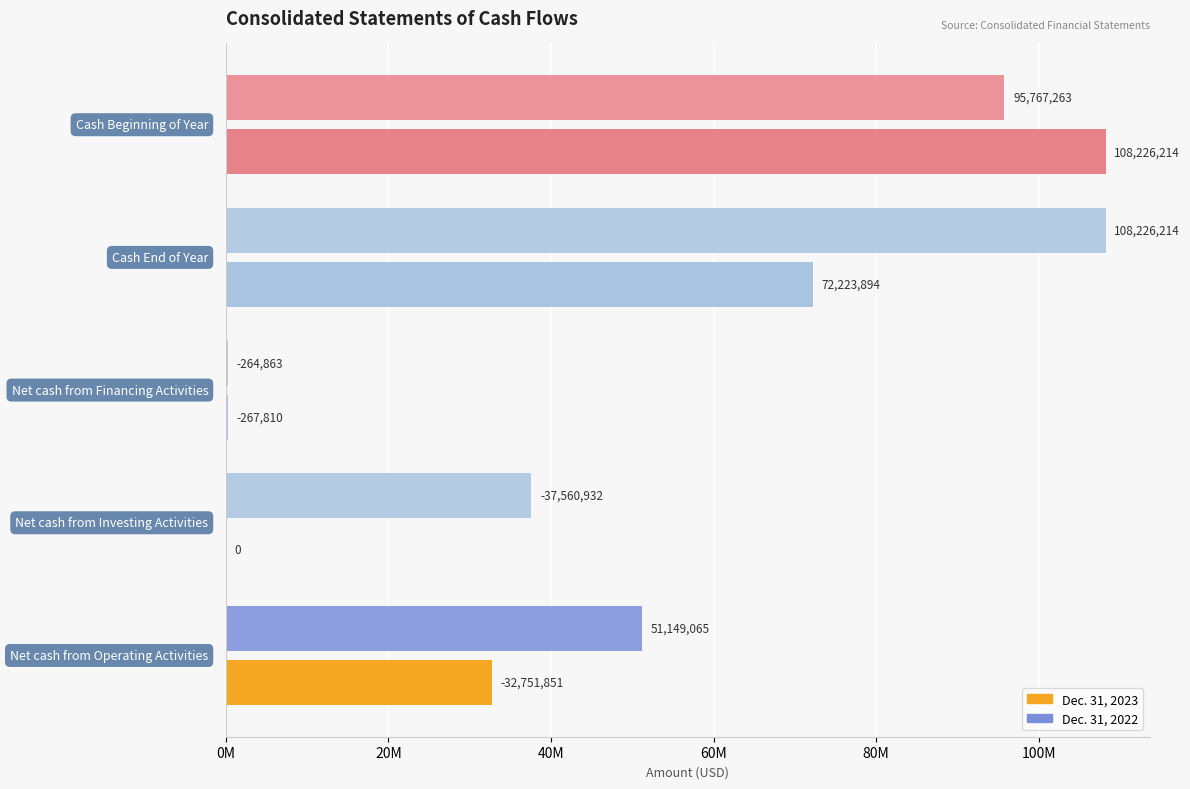

What are all the series names shown in the legend?

Dec. 31, 2023, Dec. 31, 2022